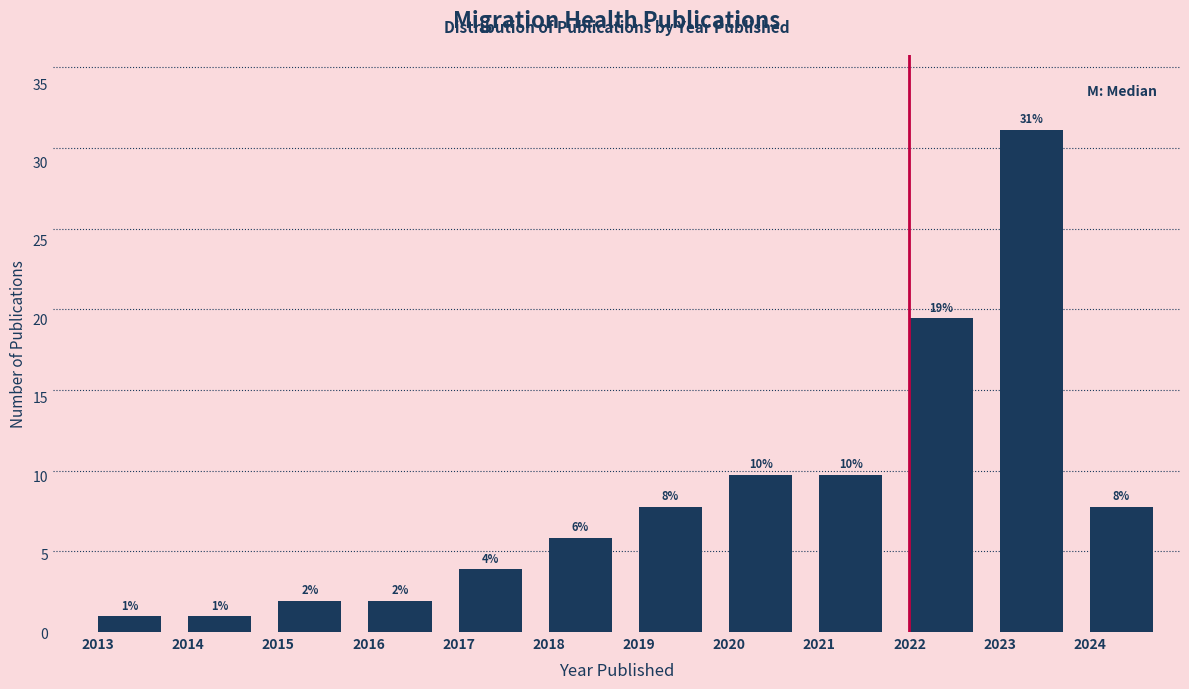

Which range on the x-axis has the tallest bar?

2023 to 2024